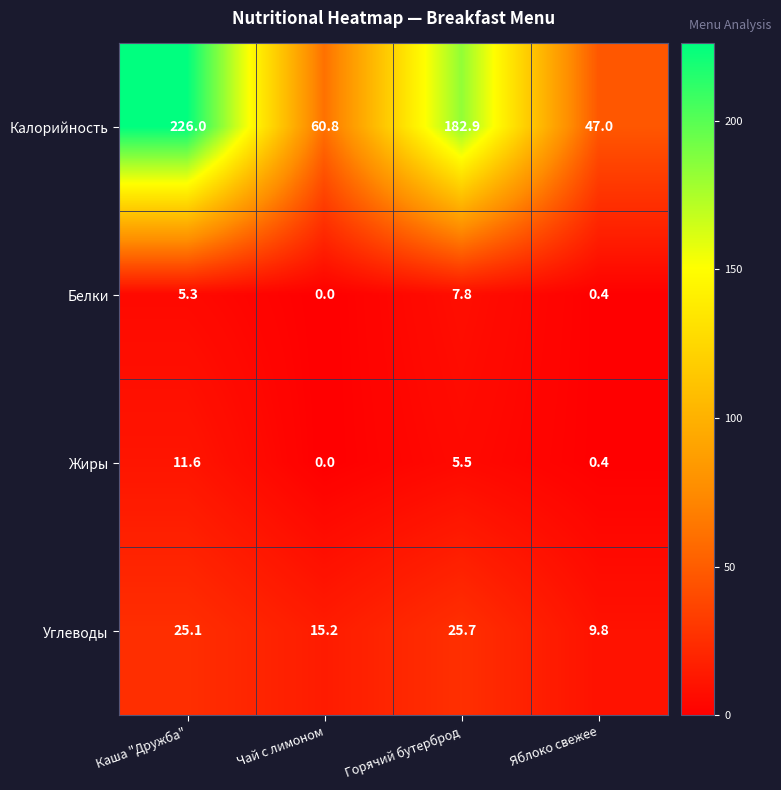

What is the sum of the Жиры values at Яблоко свежее and Каша "Дружба"?

12.0